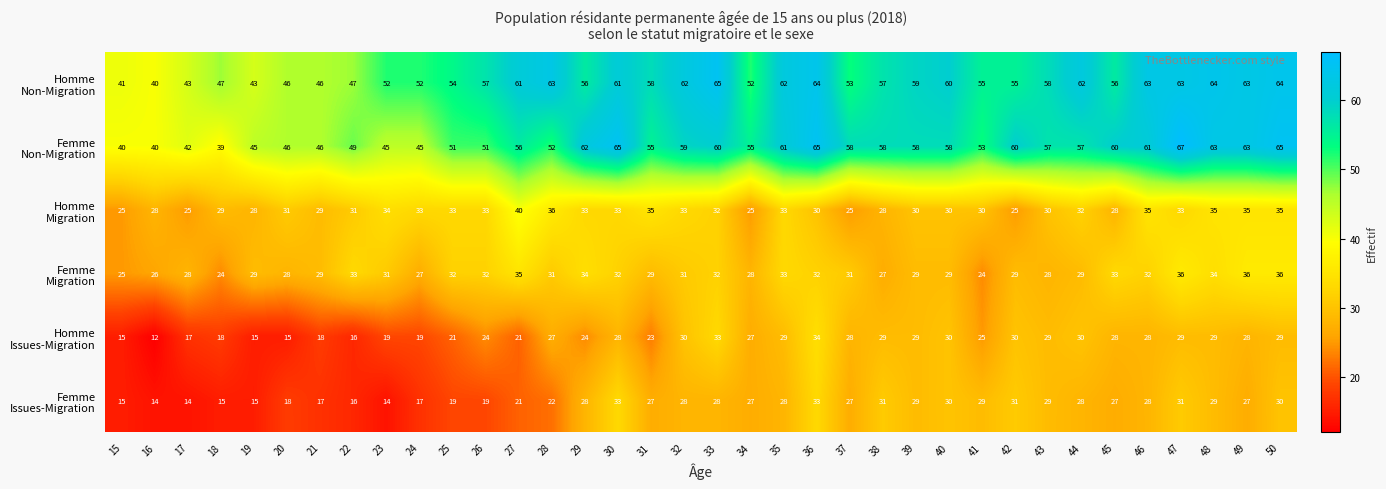

What is the greatest value displayed?

67